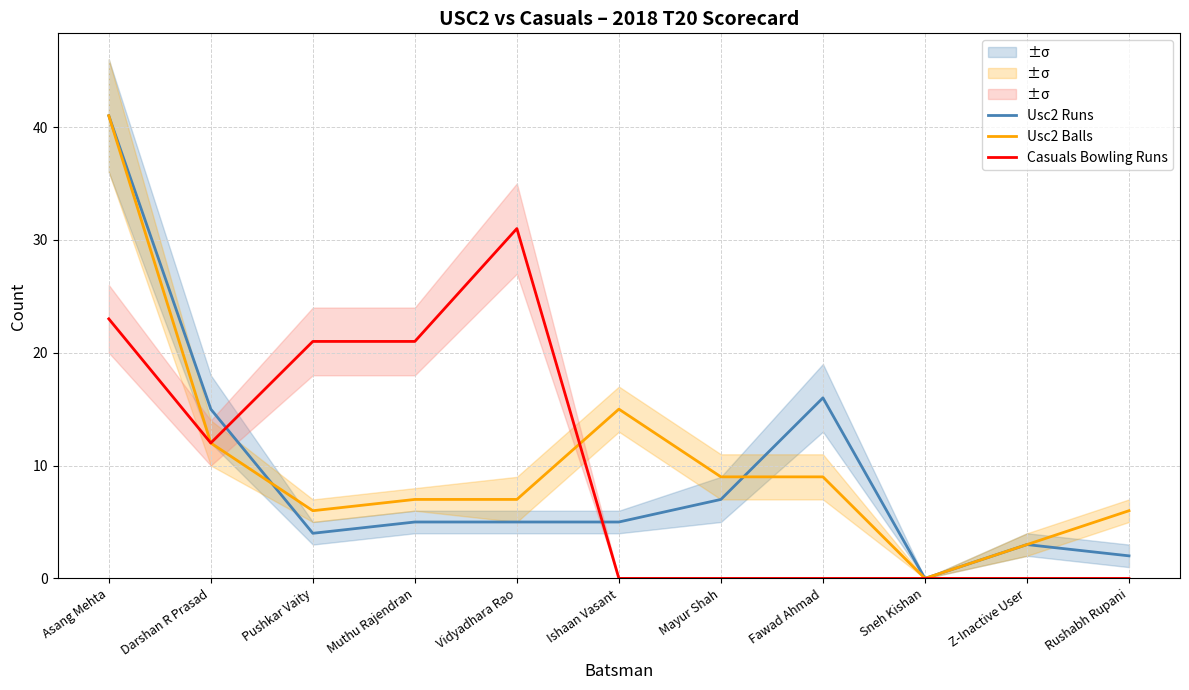

True or false: Usc2 Runs and Casuals Bowling Runs cross at least once.

True